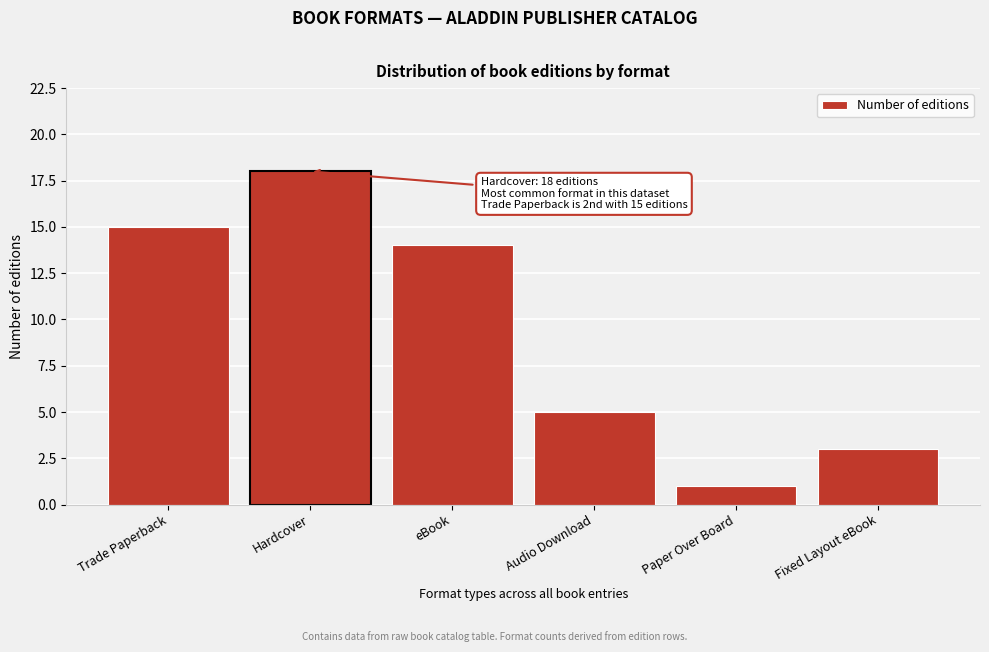

Reading left to right, what are all the values shown in this chart?

Trade Paperback=15	Hardcover=18	eBook=14	Audio Download=5	Paper Over Board=1	Fixed Layout eBook=3